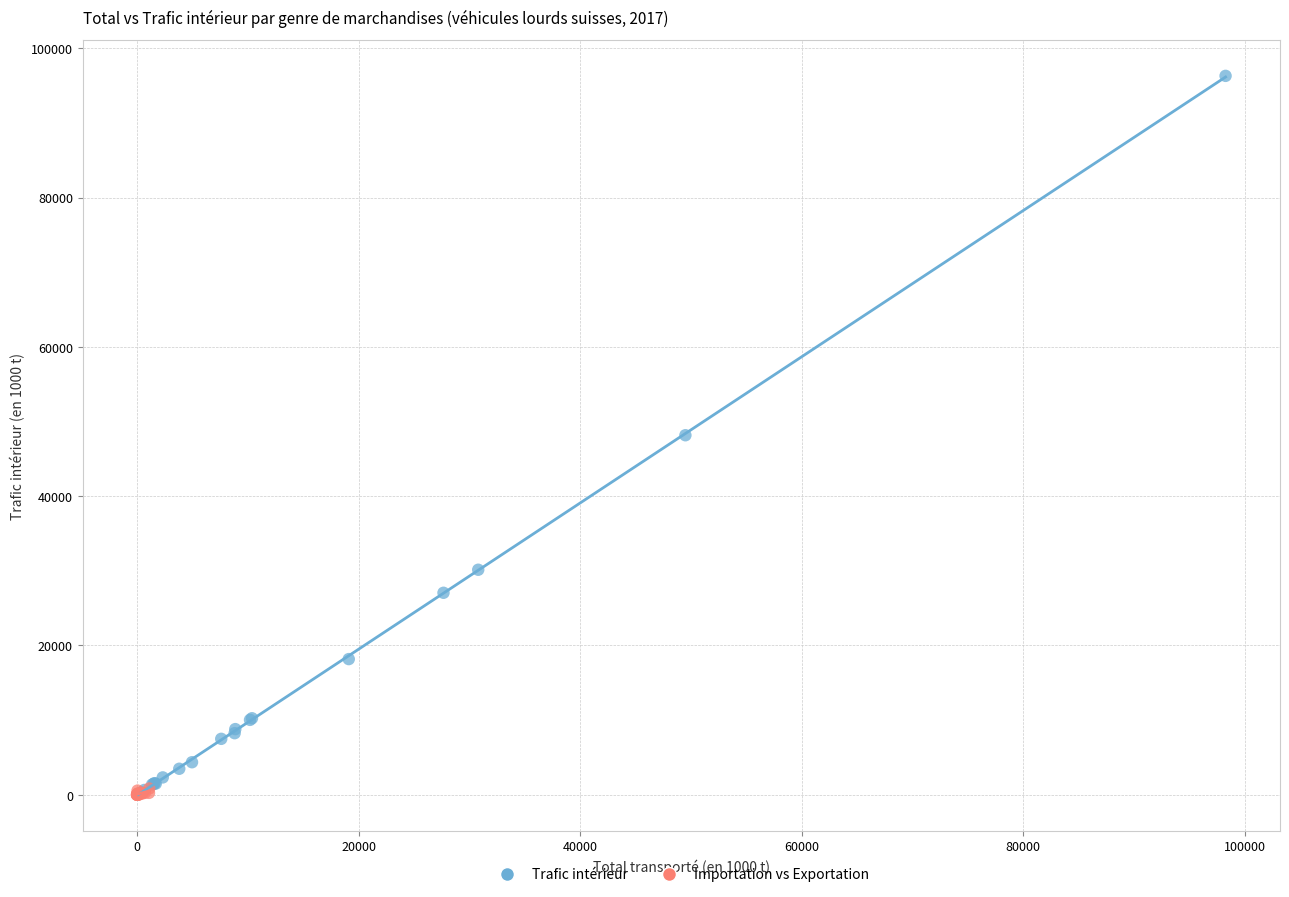

Which series has the widest spread of Y values?

Trafic intérieur